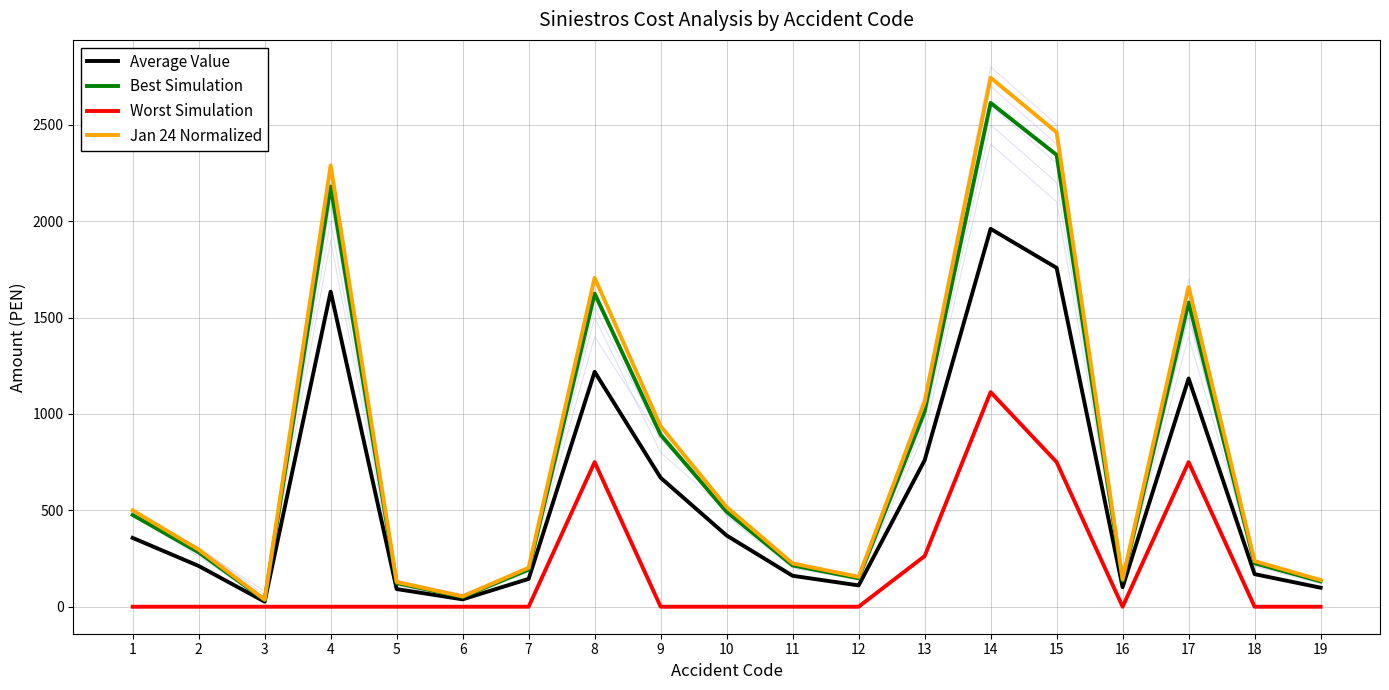

How many values in the Average Value series exceed 211?

10